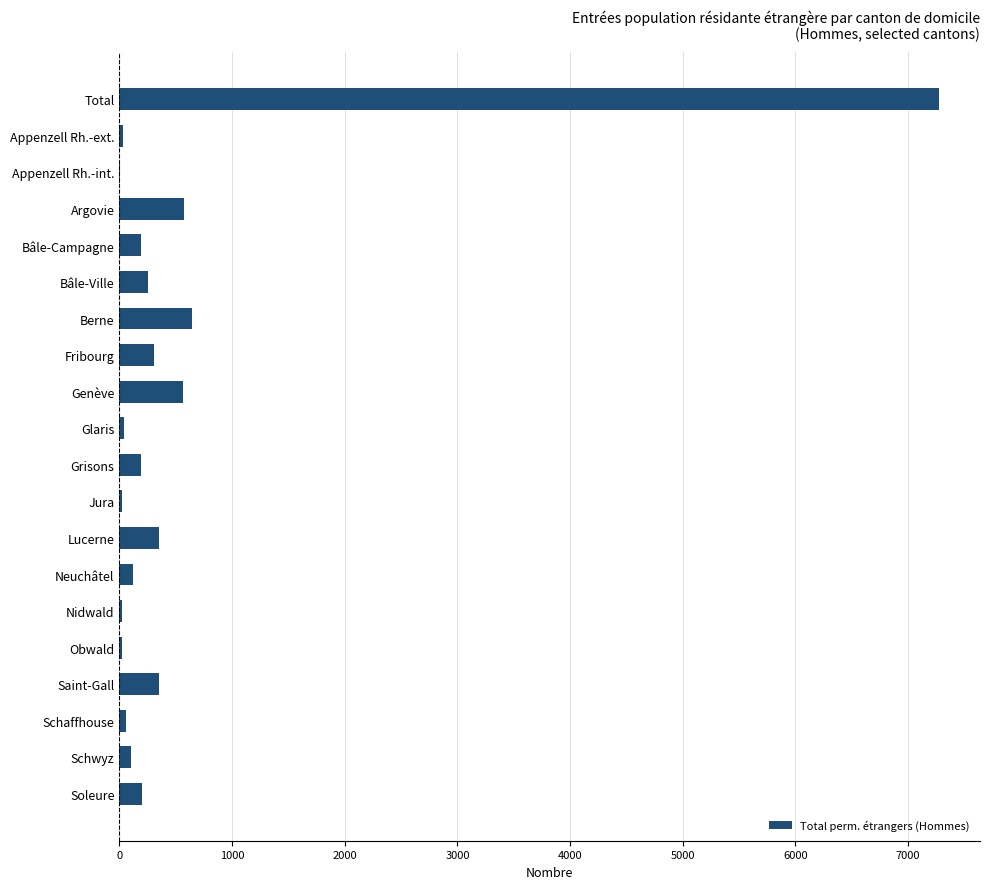

Which has a higher value, Fribourg or Obwald?

Fribourg